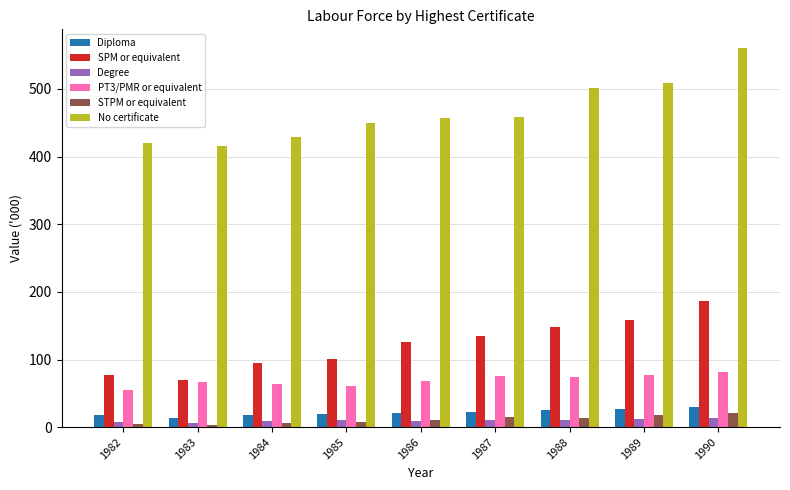

At how many categories does at least one series exceed 411?

9